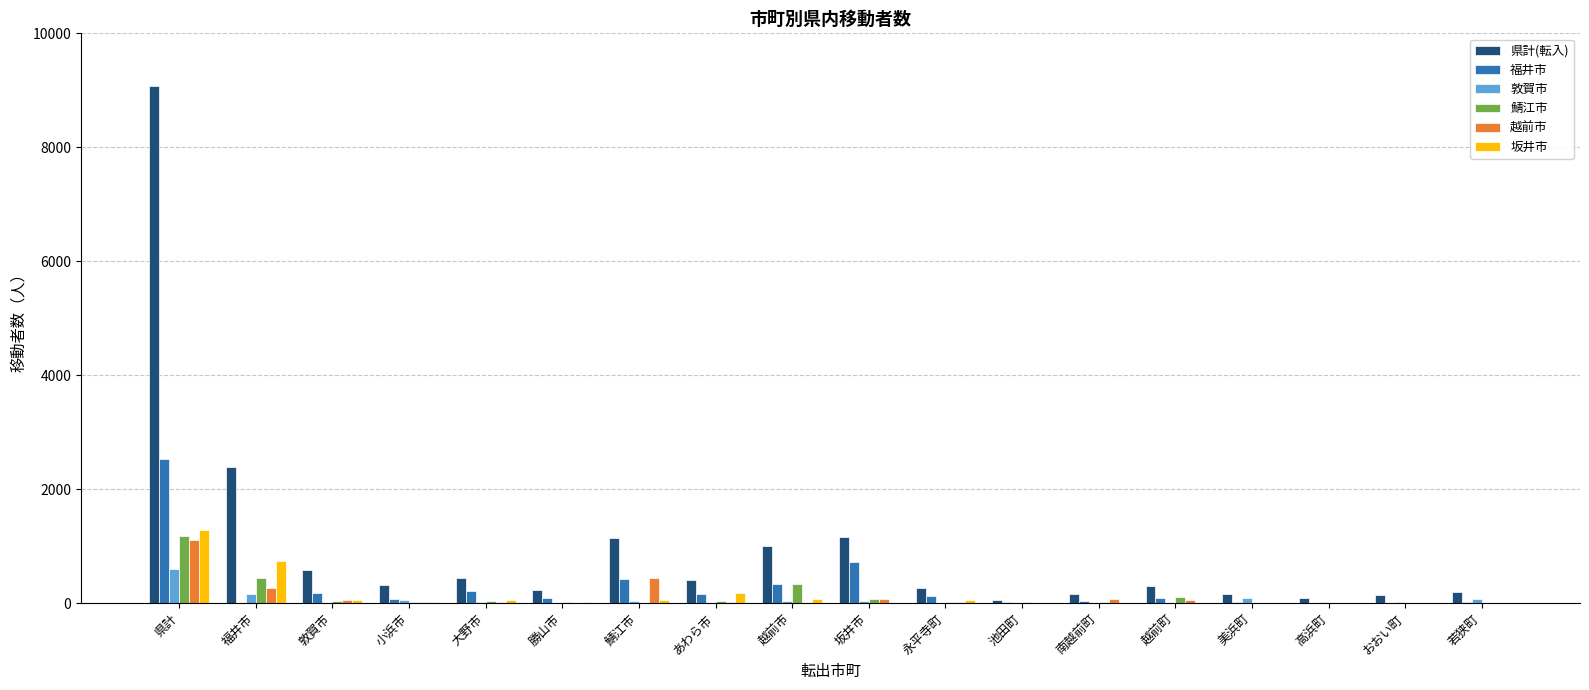

Which category has the highest value across all series?

県計